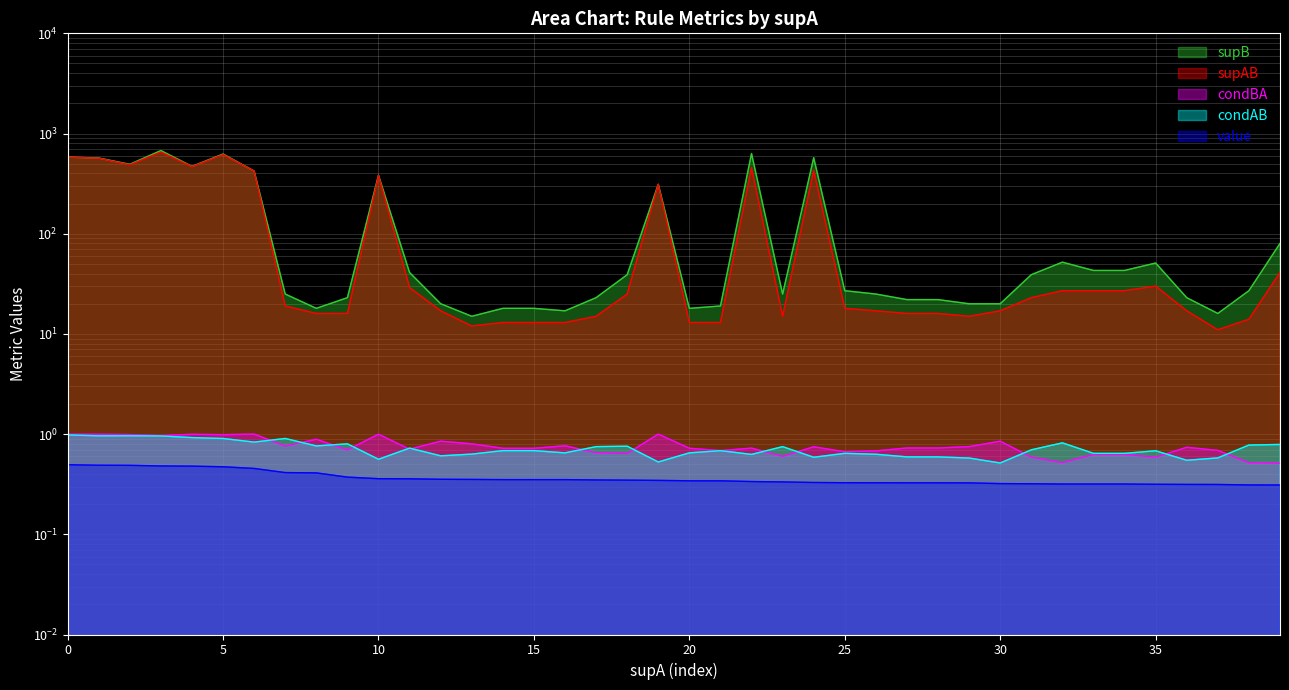

The value of supAB at 29 is 15.0. True or false?

True